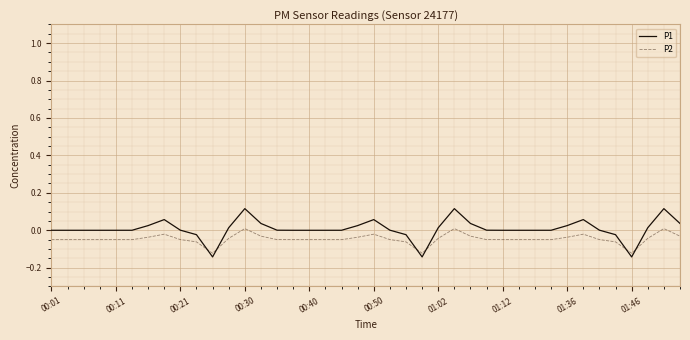

After their last crossing, which series has the higher values: P2 or P1?

P1